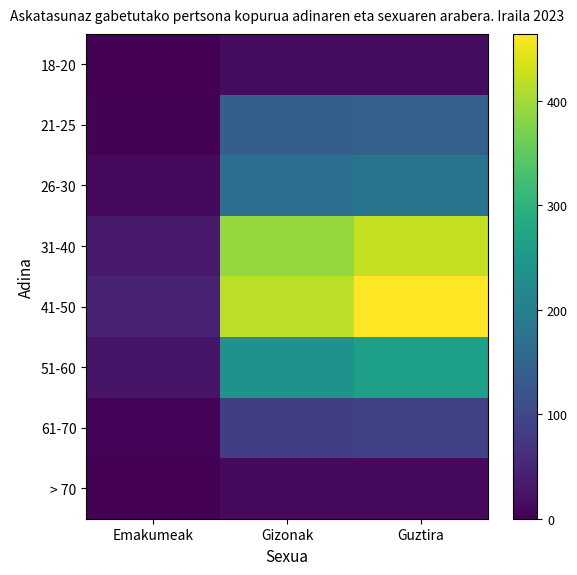

Count the number of categories in the chart.

3